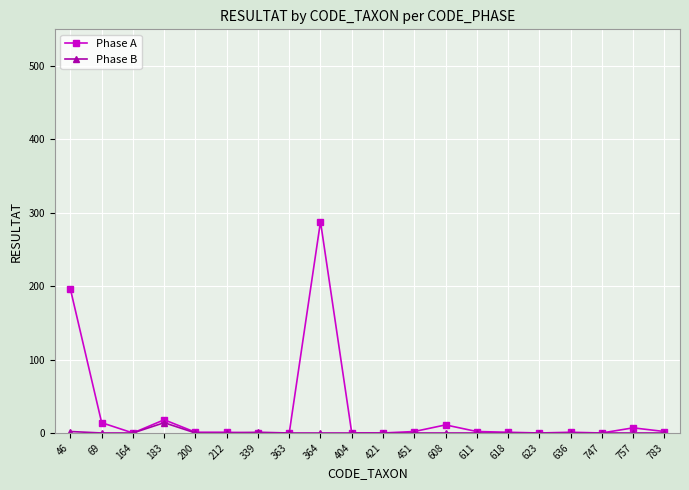

True or false: Phase A has a value of 0 at 339.

True